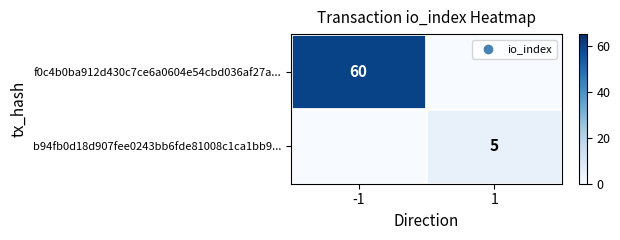

Is it true that f0c4b0ba912d430c7ce6a0604e54cbd036af27a... equals 60 at -1?

True